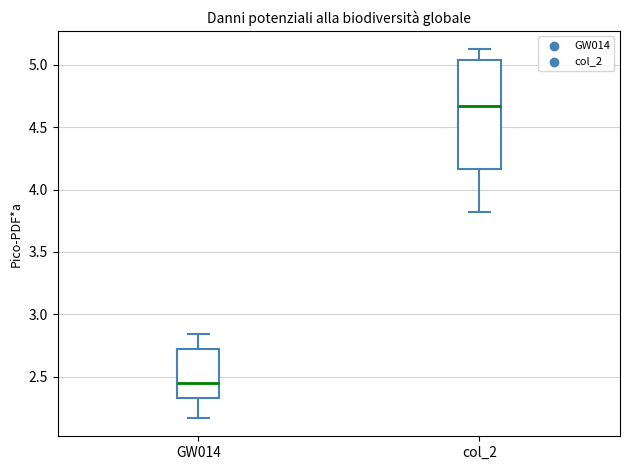

Reading left to right, read every box against the y-axis: the position of its median line, the range the box covers, and the ends of its whiskers. The values are not printed on the chart, so give them approximately, as read against the axis.

GW014: median 2.45, box 2.35 to 2.70, whiskers 2.15 to 2.85
col_2: median 4.65, box 4.15 to 5.05, whiskers 3.80 to 5.15